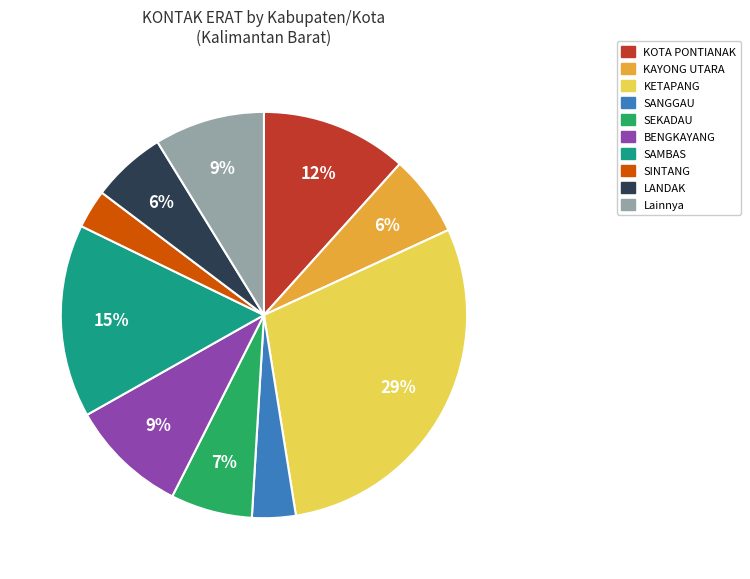

Is there a majority slice in this chart?

No